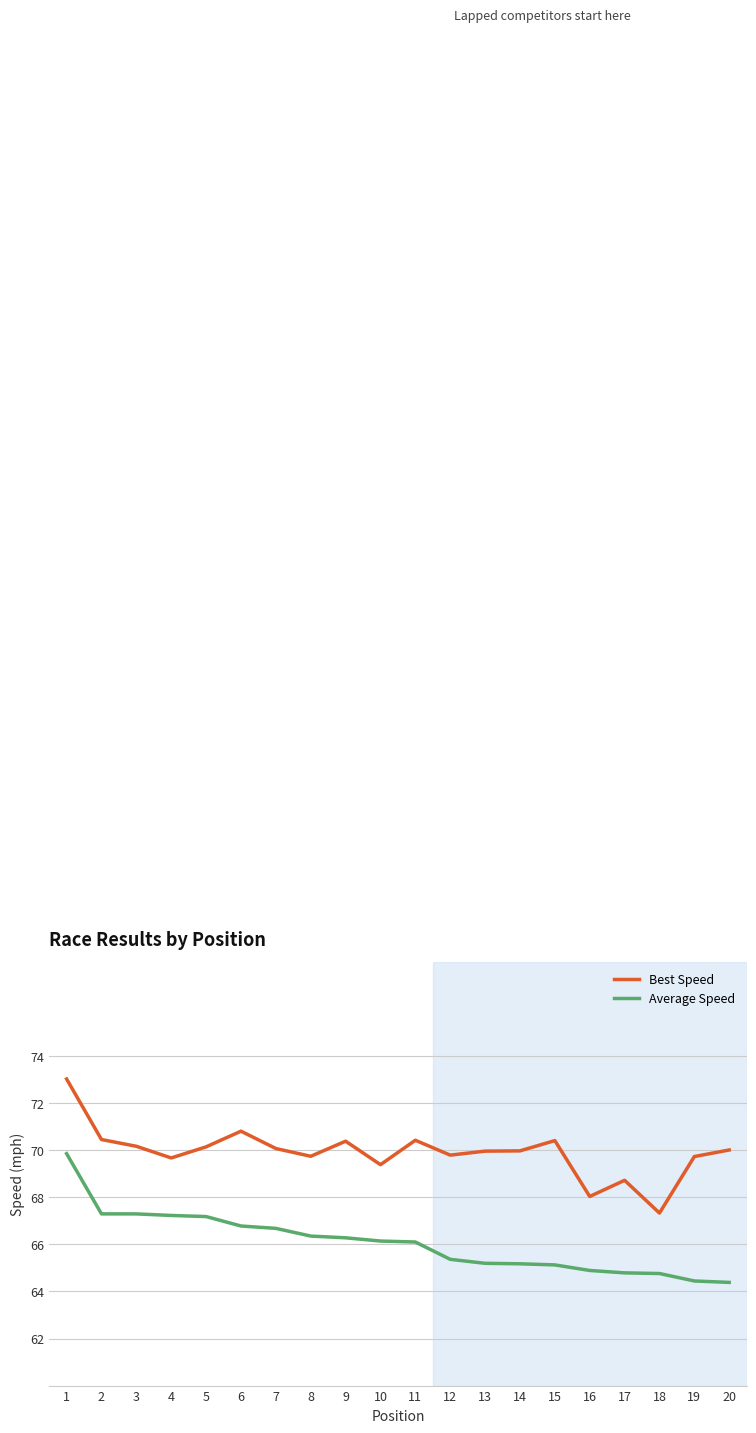

How many lines are shown in the chart?

2